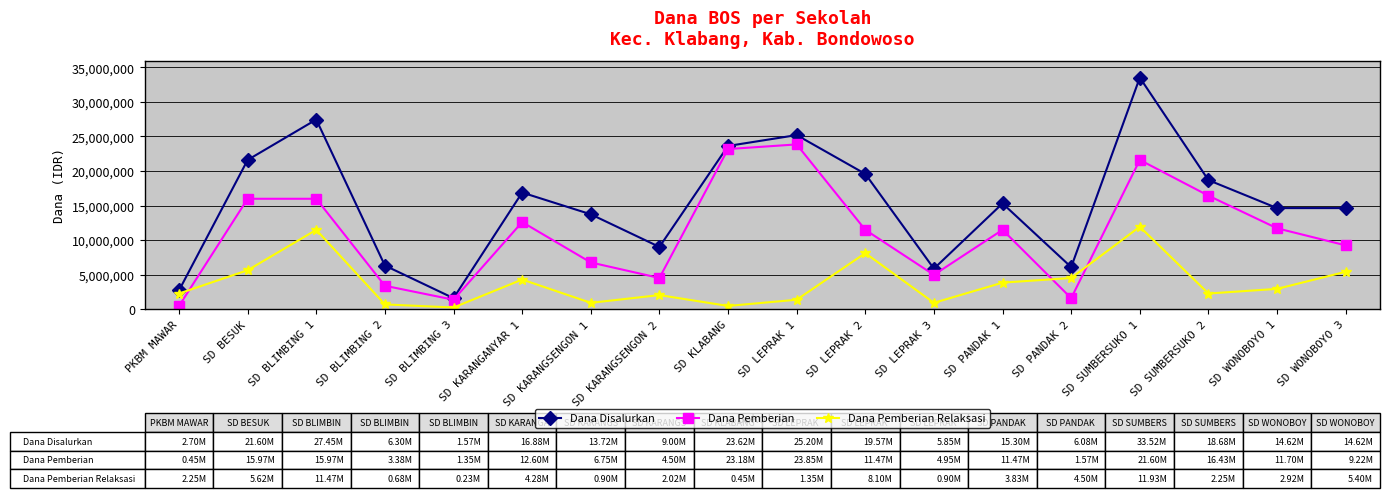

List the series in order of their peak value, highest first.

Dana Disalurkan, Dana Pemberian, Dana Pemberian Relaksasi